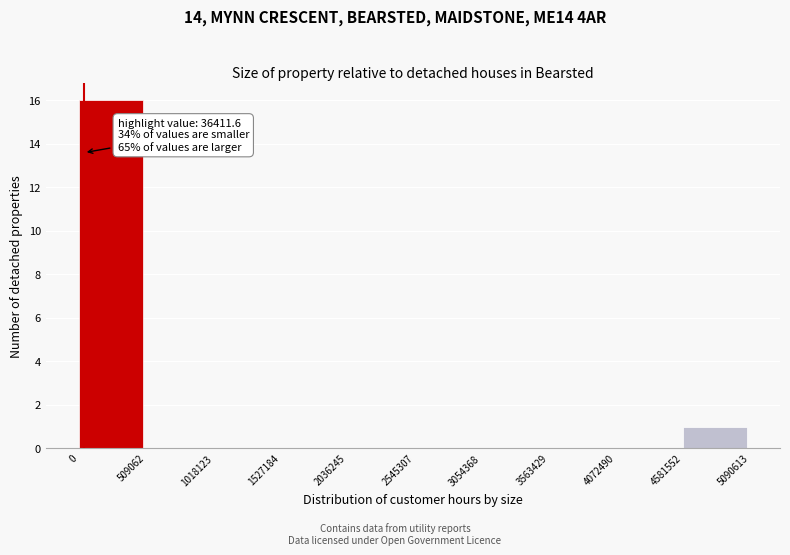

Over which range of the x-axis is the bar tallest?

0 to 509062